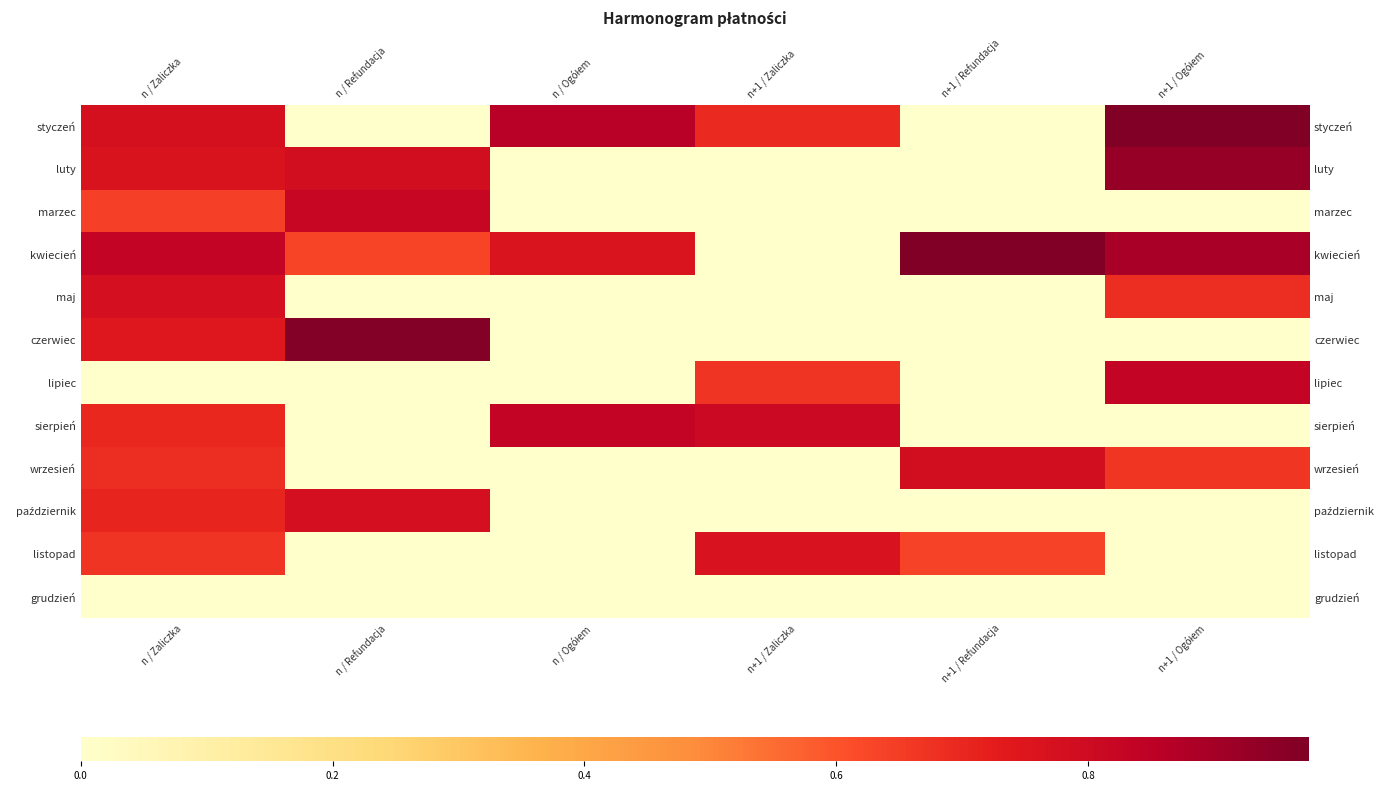

At how many categories does at least one series exceed 0?

6